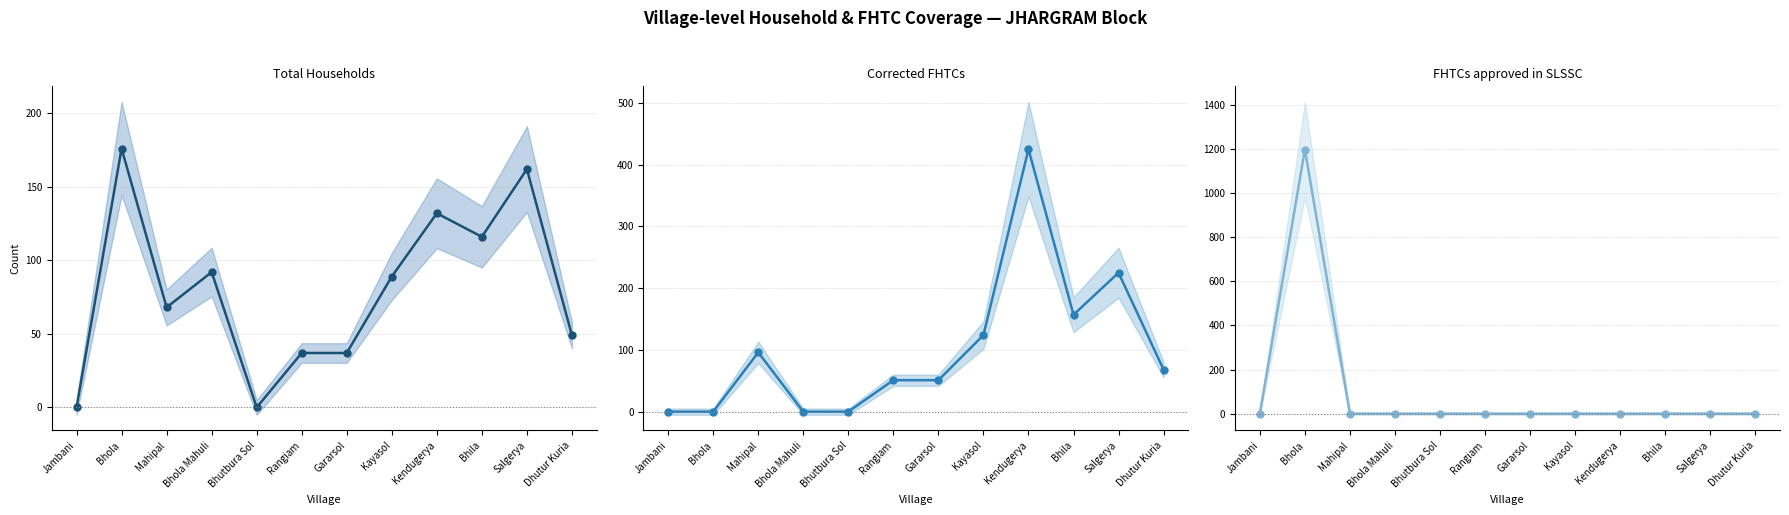

What is the sum of the Total Households values at Bhila and Bhola Mahuli?

208